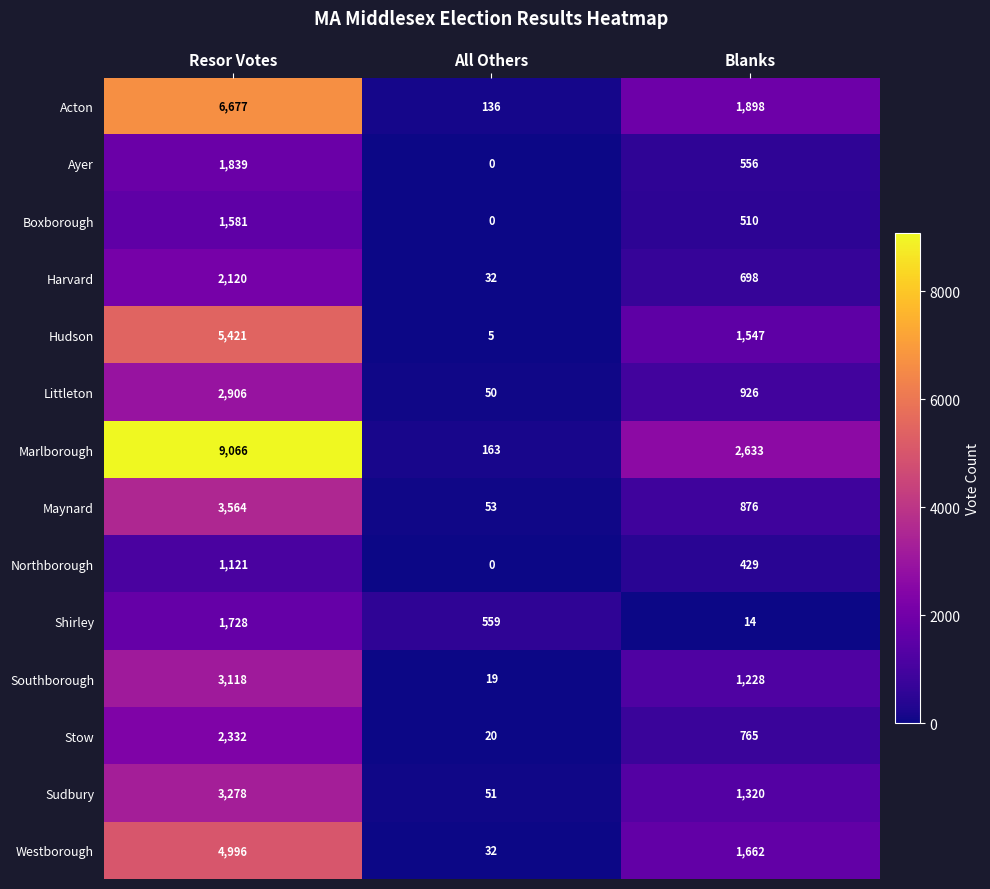

What is the difference between the maximum and minimum values in the Shirley series?

1714